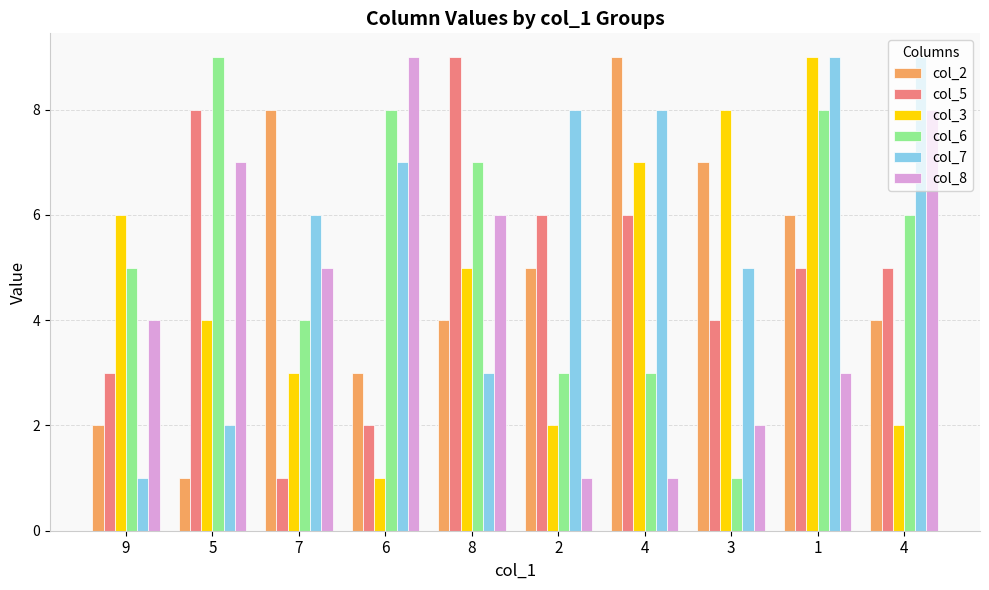

What is the label of the 8th bar from the right?

7